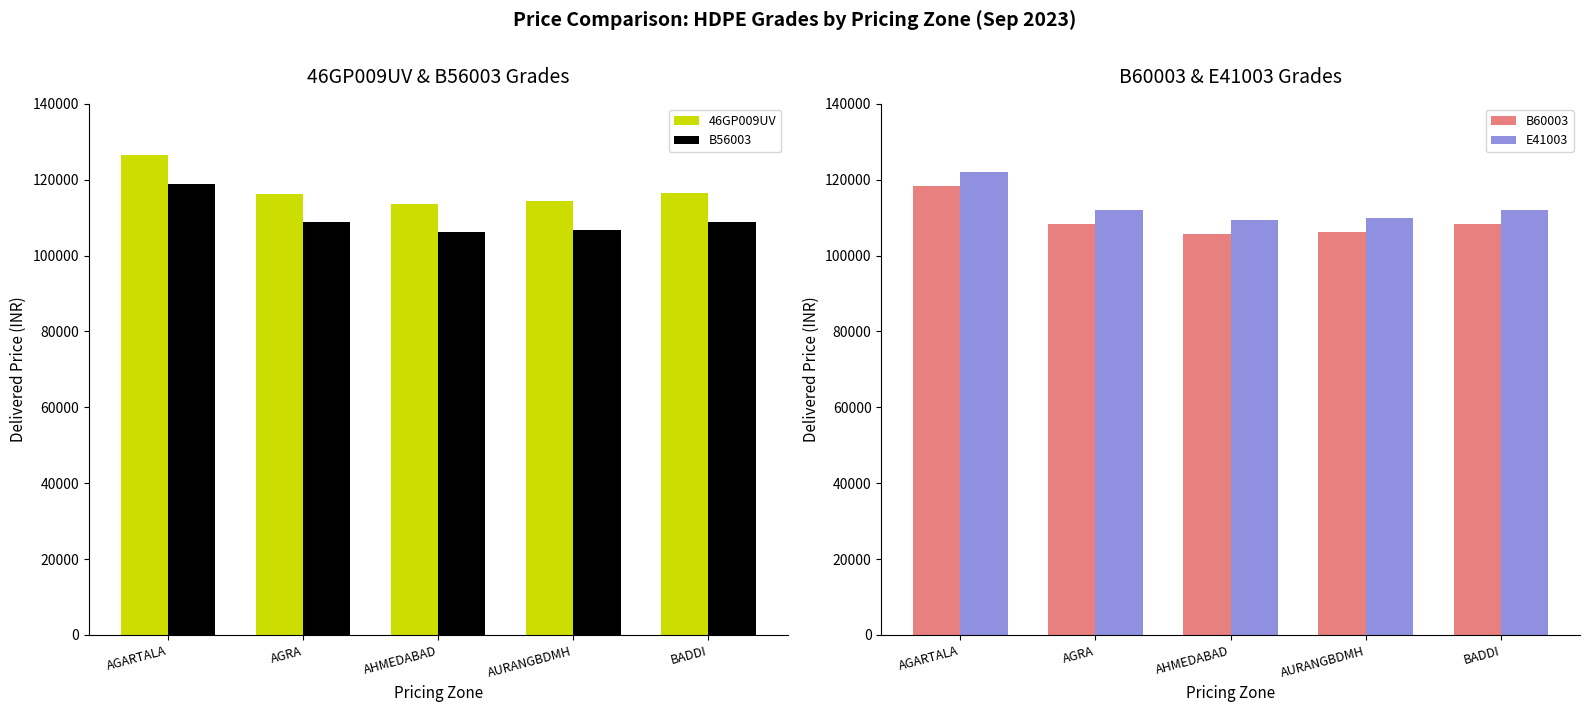

Rank the categories by B56003 value from lowest to highest.

AHMEDABAD, AURANGBDMH, AGRA, BADDI, AGARTALA